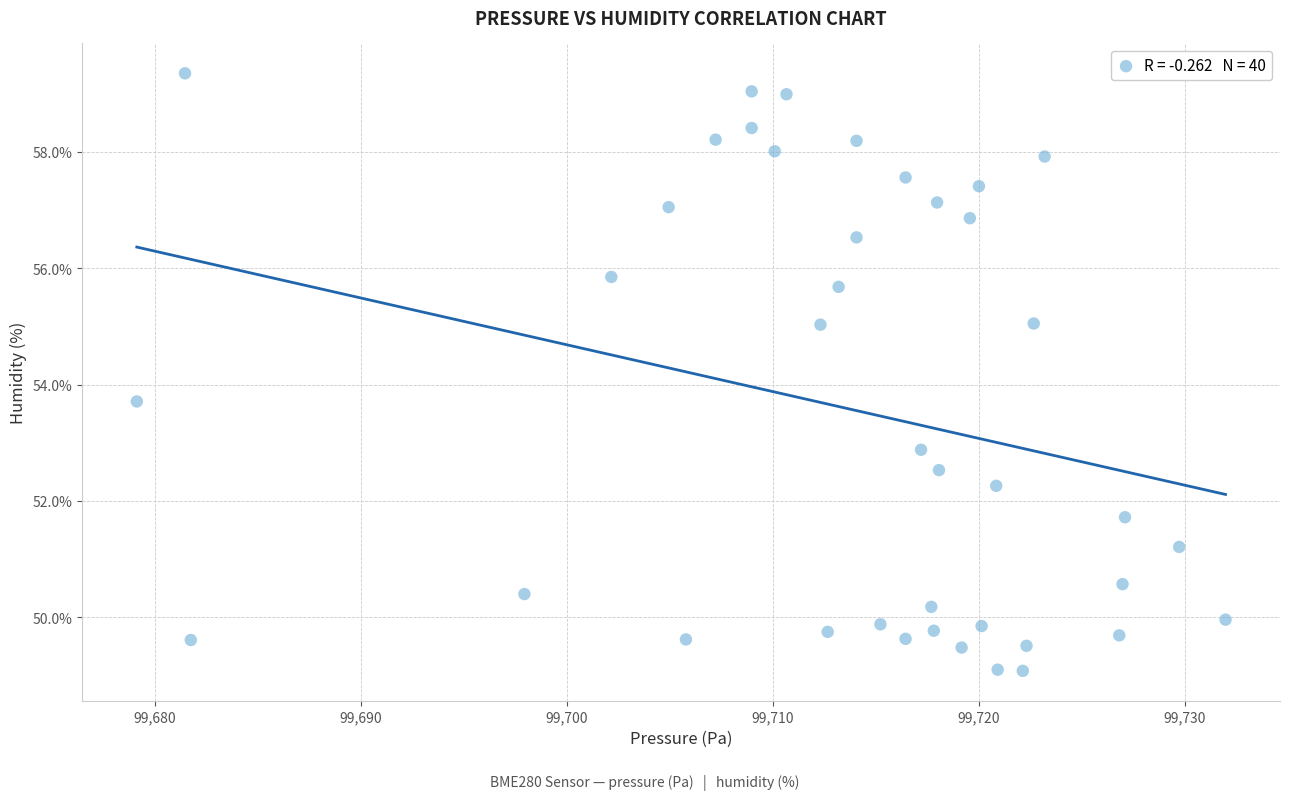

What Y value in the scatter plot is closest to 54?

53.7